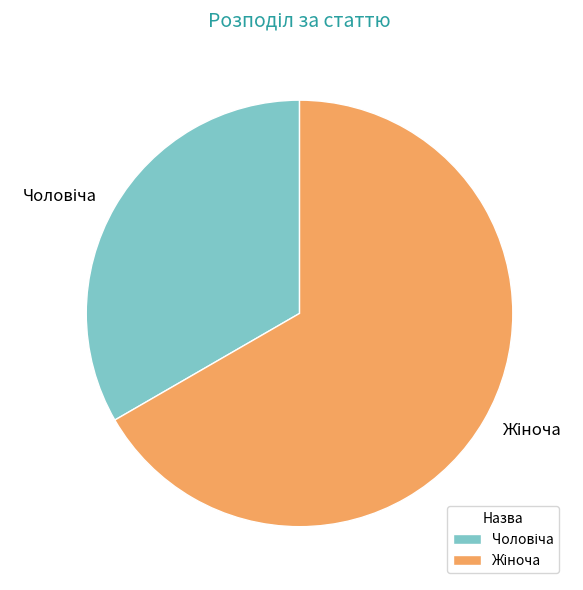

Is there any slice that represents more than half of the pie?

Yes